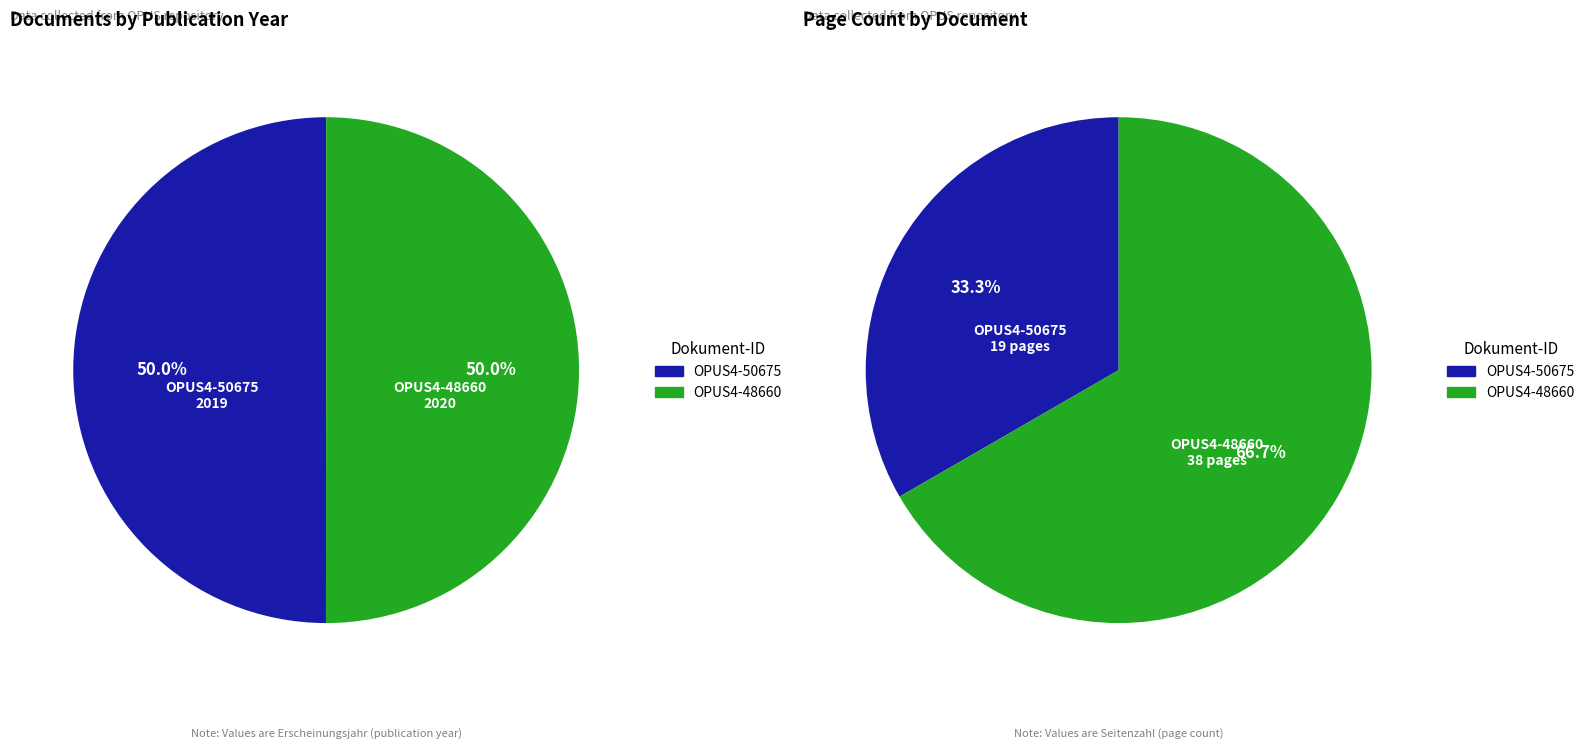

What is the change in value from OPUS4-50675 to OPUS4-48660?

+1